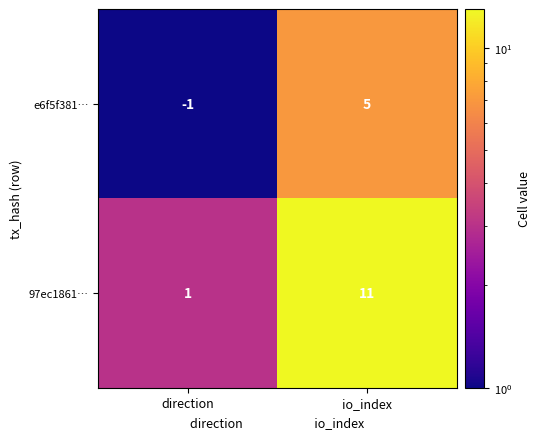

Which category has the lowest value in the e6f5f381… series?

direction